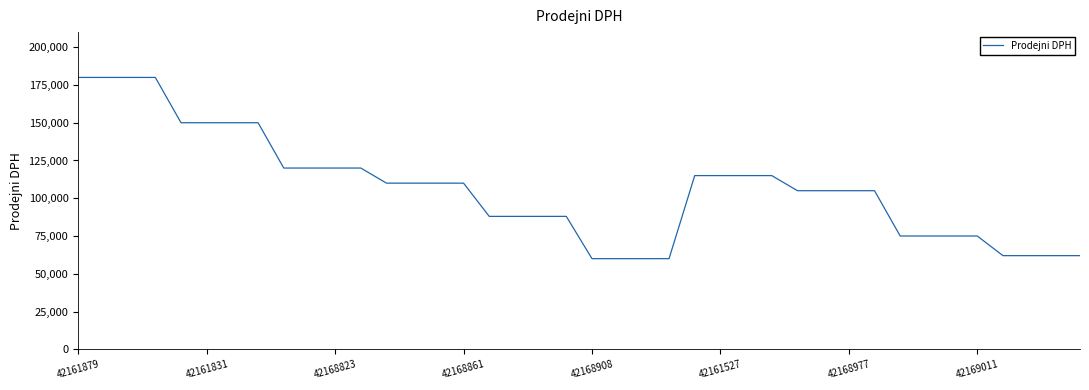

What is the difference between the second highest and second lowest values?

120000